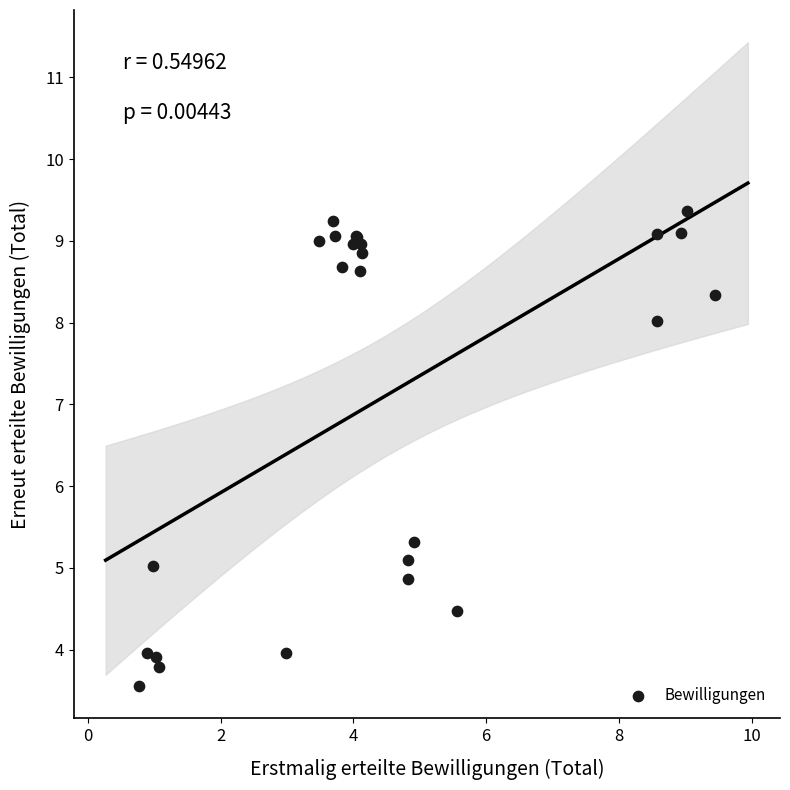

What Y value in the scatter plot is closest to 6?

5.3